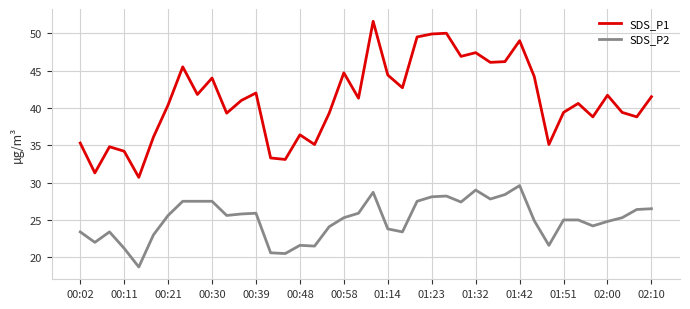

What is the lowest value of the SDS_P1 series?

30.7